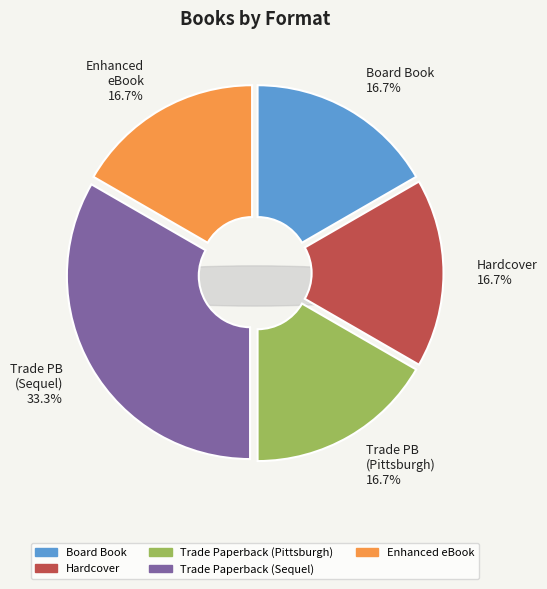

To the nearest percent, what percentage of the pie is Trade Paperback (Sequel)?

33%